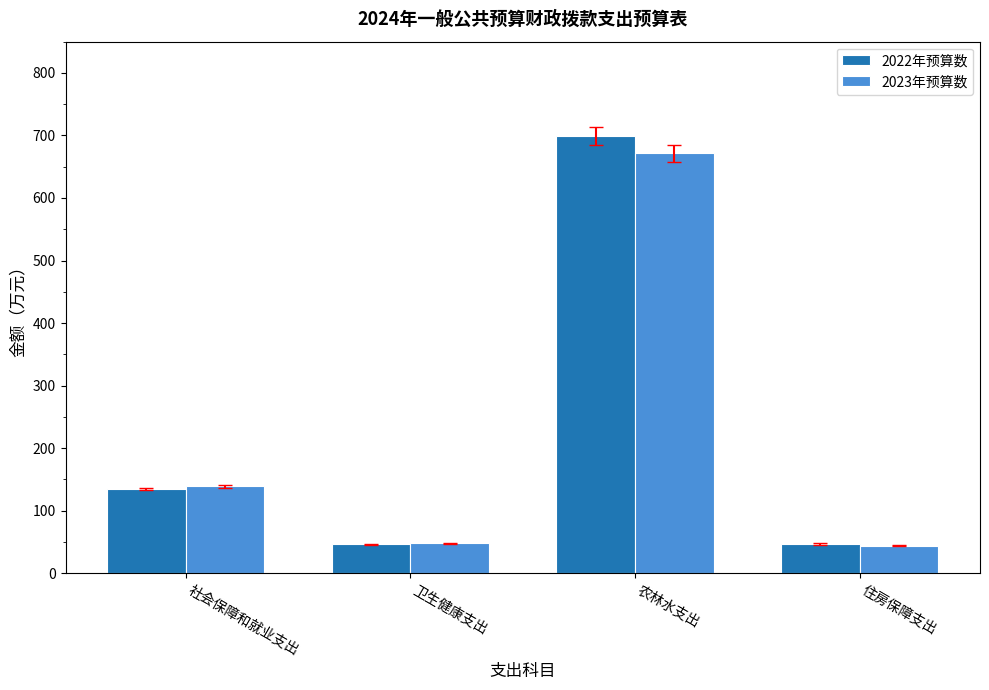

The 2023年预算数 series shows 671.3 at 农林水支出. True or false?

True